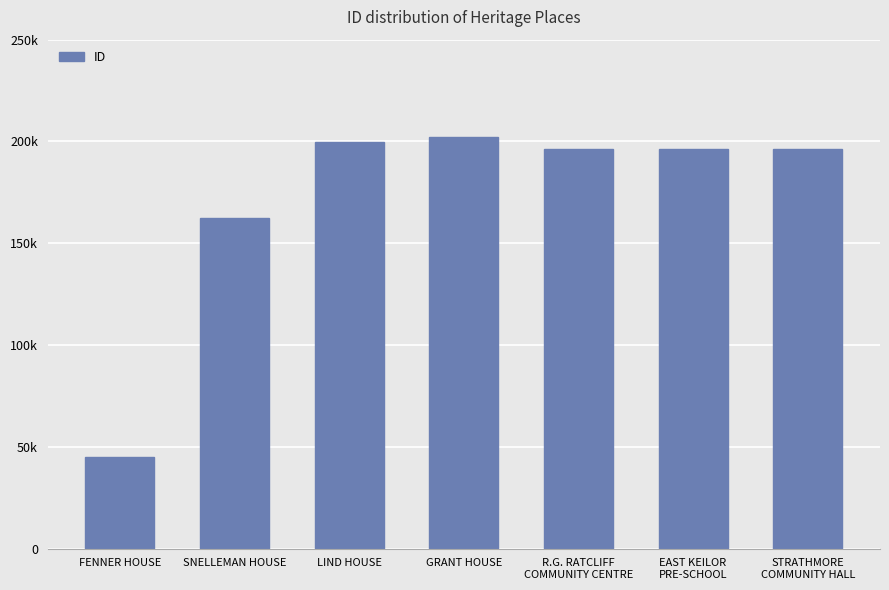

What position from the left is STRATHMORE
COMMUNITY HALL?

7